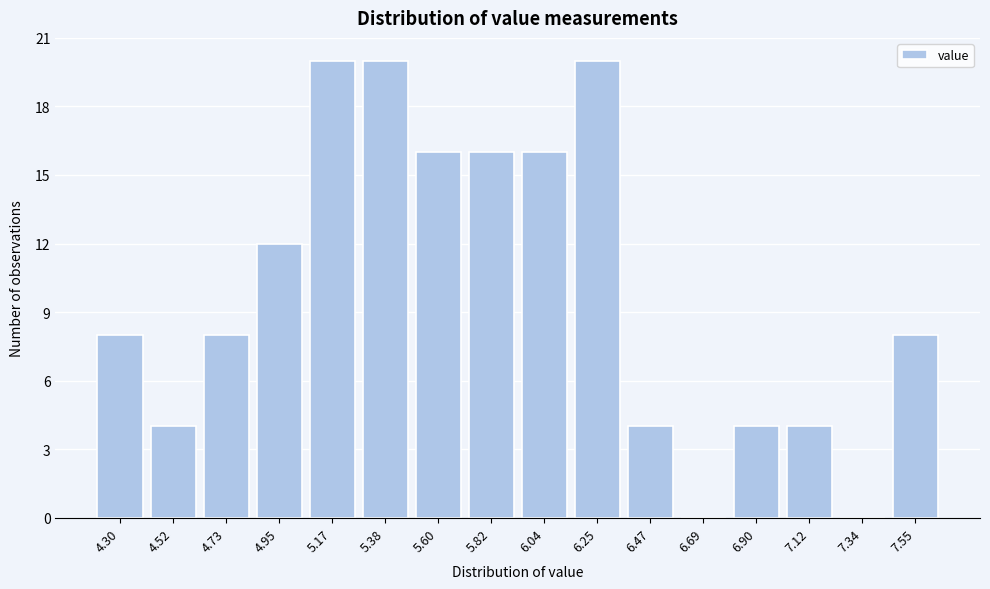

Reading right to left, transcribe all the data shown in this chart.

7.55=8	7.34=0	7.12=4	6.90=4	6.69=0	6.47=4	6.25=20	6.04=16	5.82=16	5.60=16	5.38=20	5.17=20	4.95=12	4.73=8	4.52=4	4.30=8